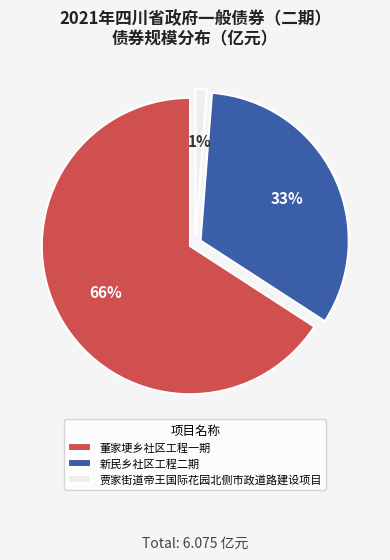

Is there a majority slice in this chart?

Yes